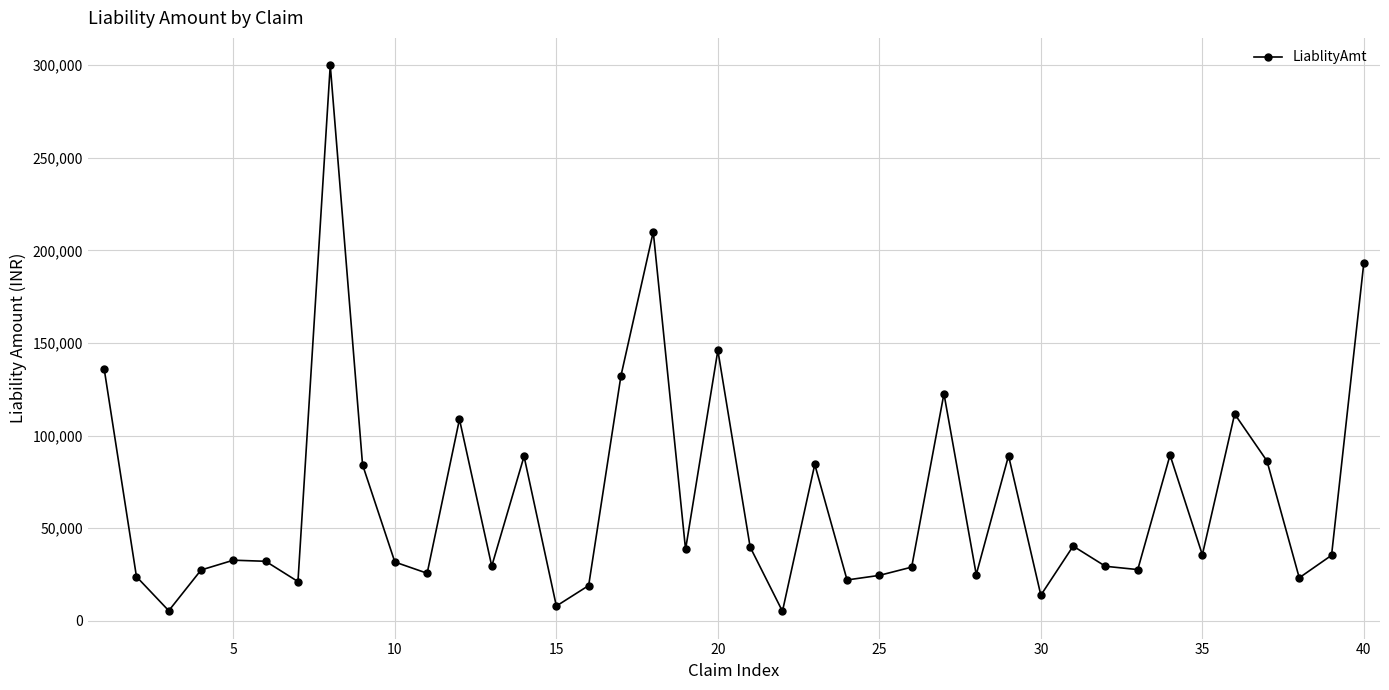

What is the difference between the second highest and second lowest values?

204589